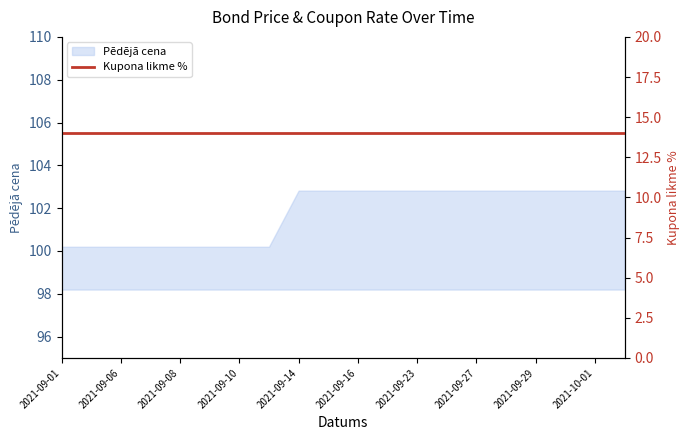

Which has a higher value, 2021-10-04 or 2021-09-14?

2021-10-04